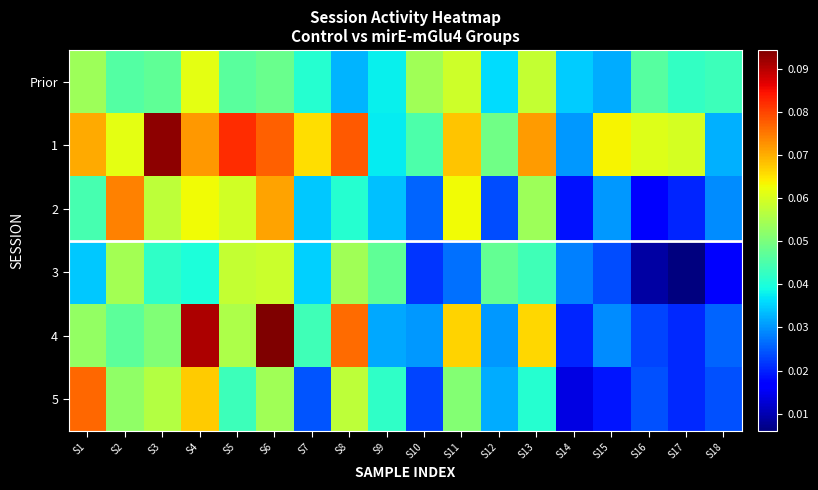

Which label corresponds to the largest value in the chart?

S6